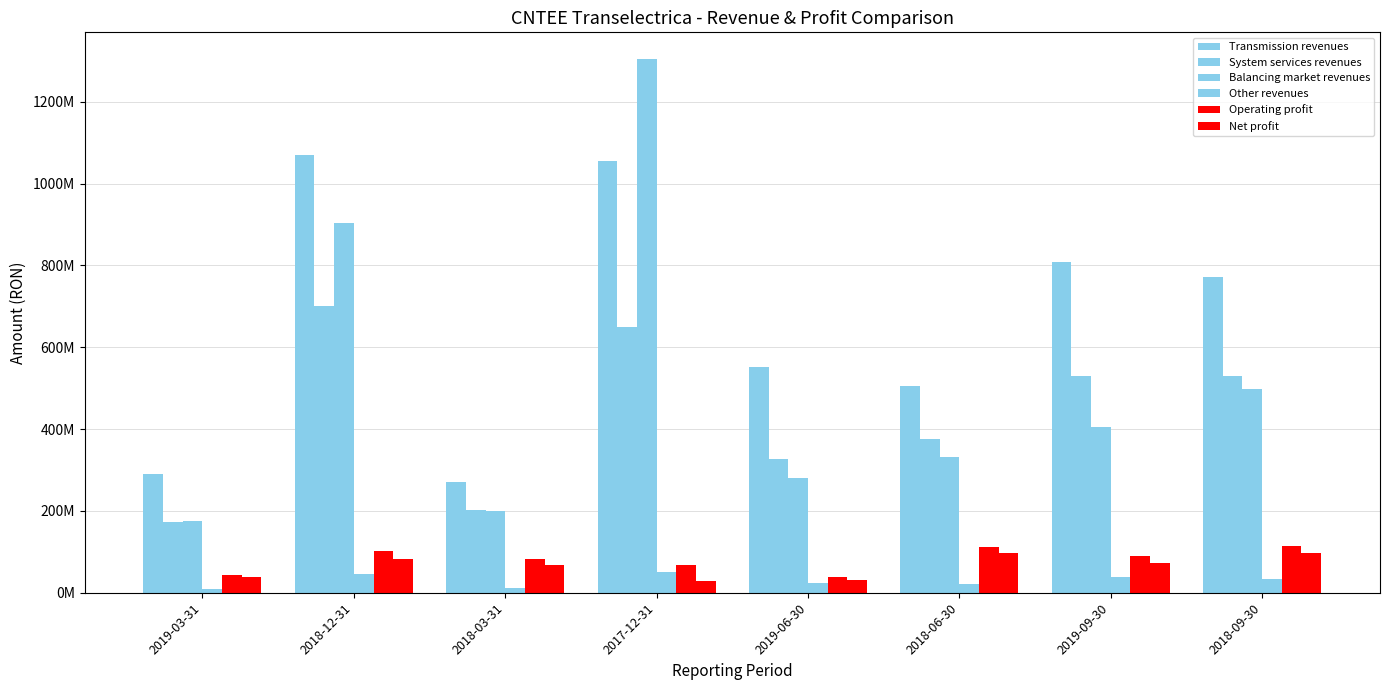

Are the bars horizontal?

No